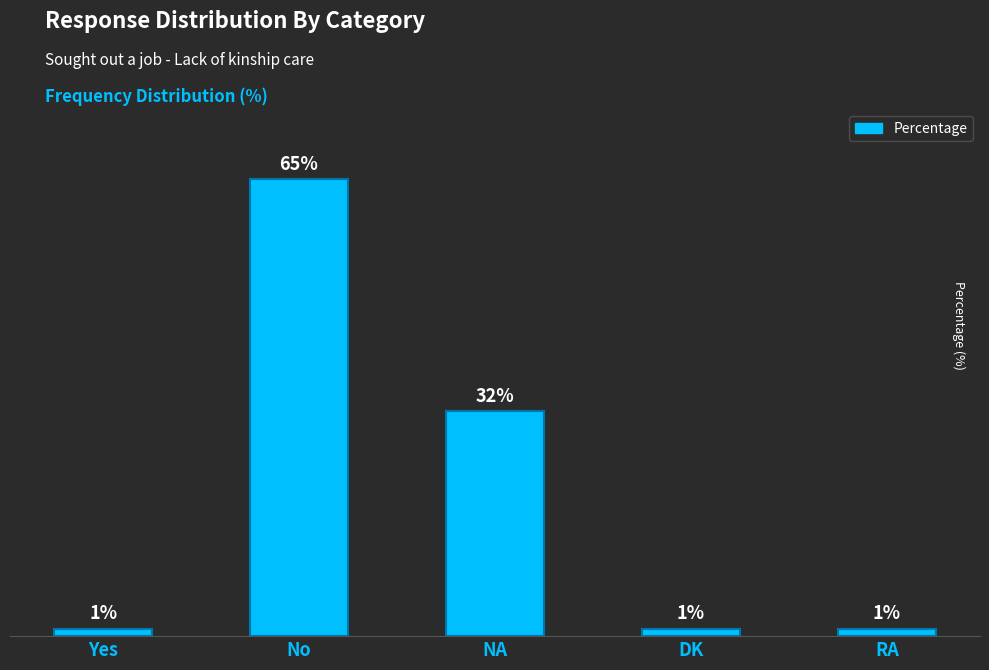

What is the label of the 4th bar from the left?

DK